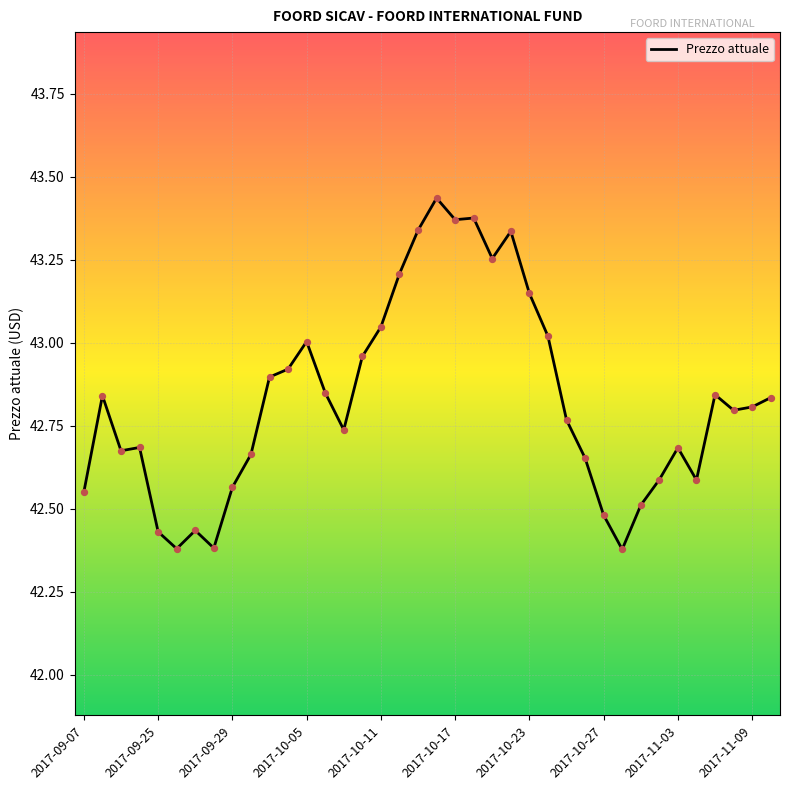

What is the difference between the maximum and minimum values?

1.1